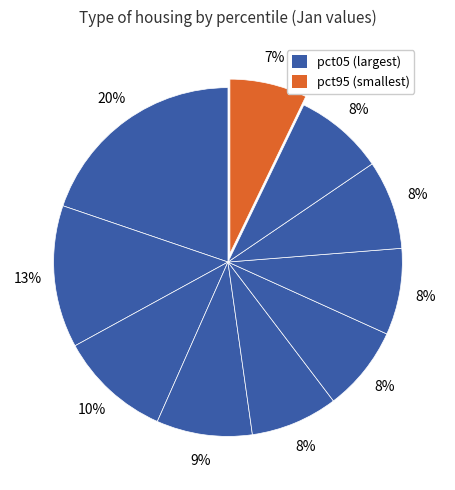

What is the smallest slice in the pie chart?

pct95